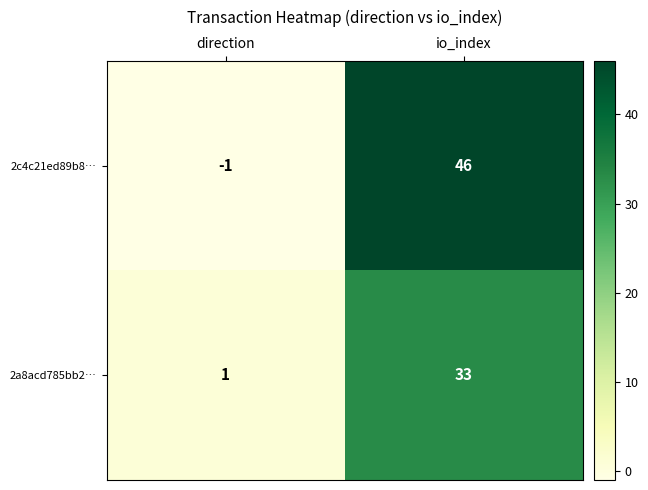

What is the difference between the highest and lowest values at direction?

2